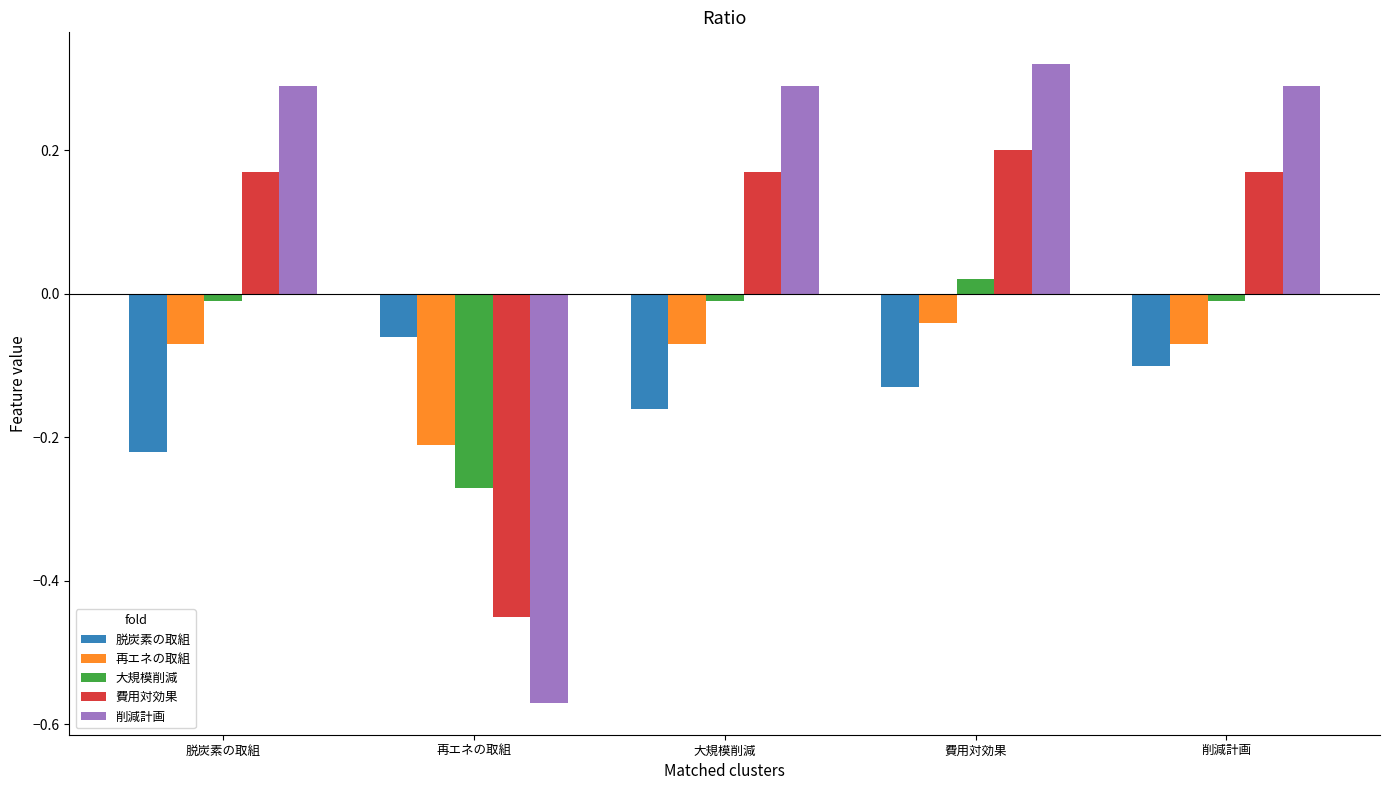

Rank the series by their maximum value, from highest to lowest.

削減計画, 費用対効果, 大規模削減, 再エネの取組, 脱炭素の取組